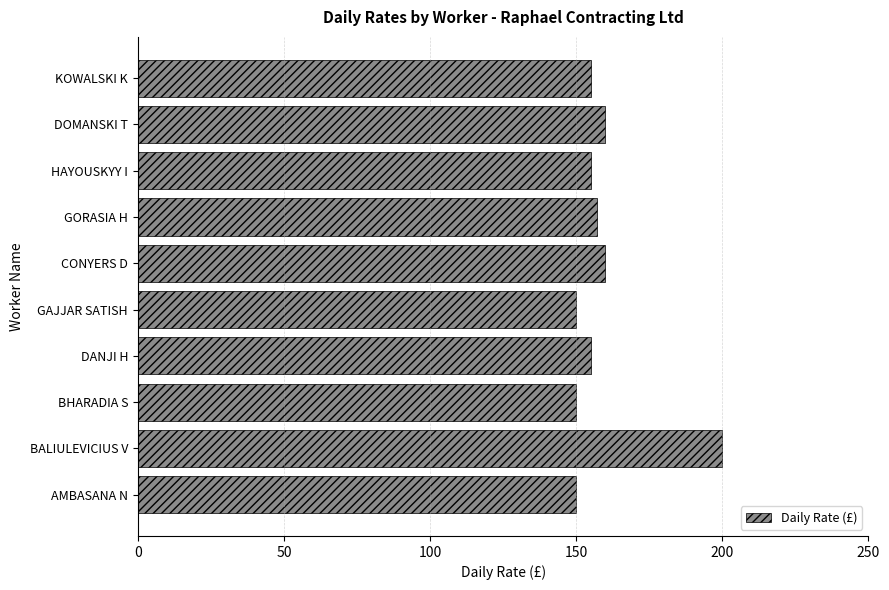

Read the value at CONYERS D.

160